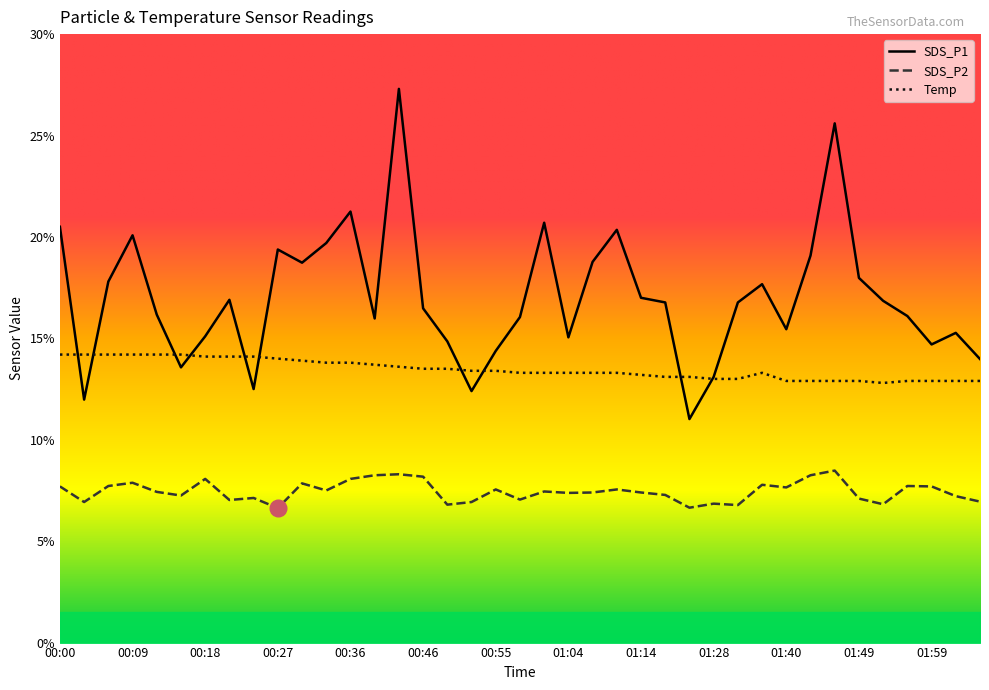

Which series has the largest range (max minus min)?

SDS_P1